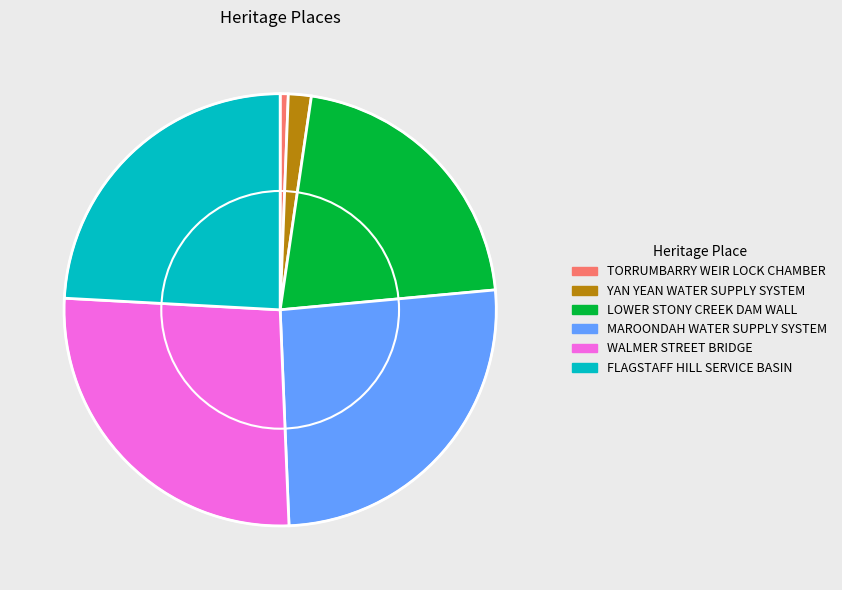

How many segments does this pie chart have?

6